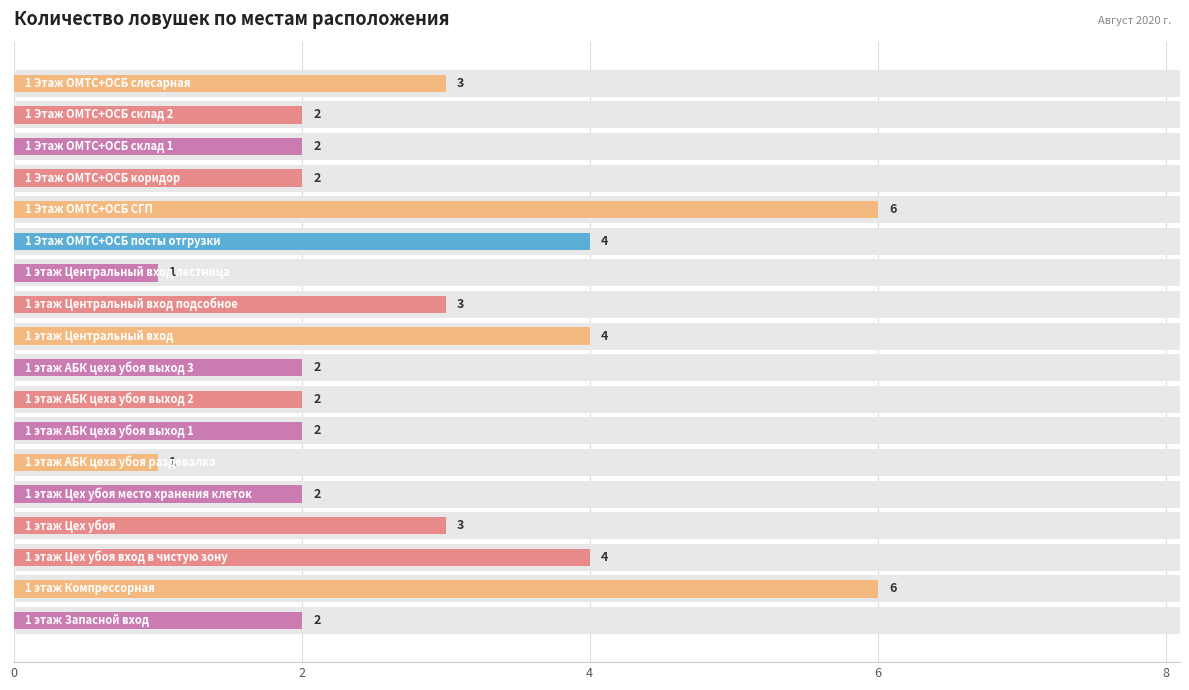

Are the bars grouped side by side (vs. stacked)?

No